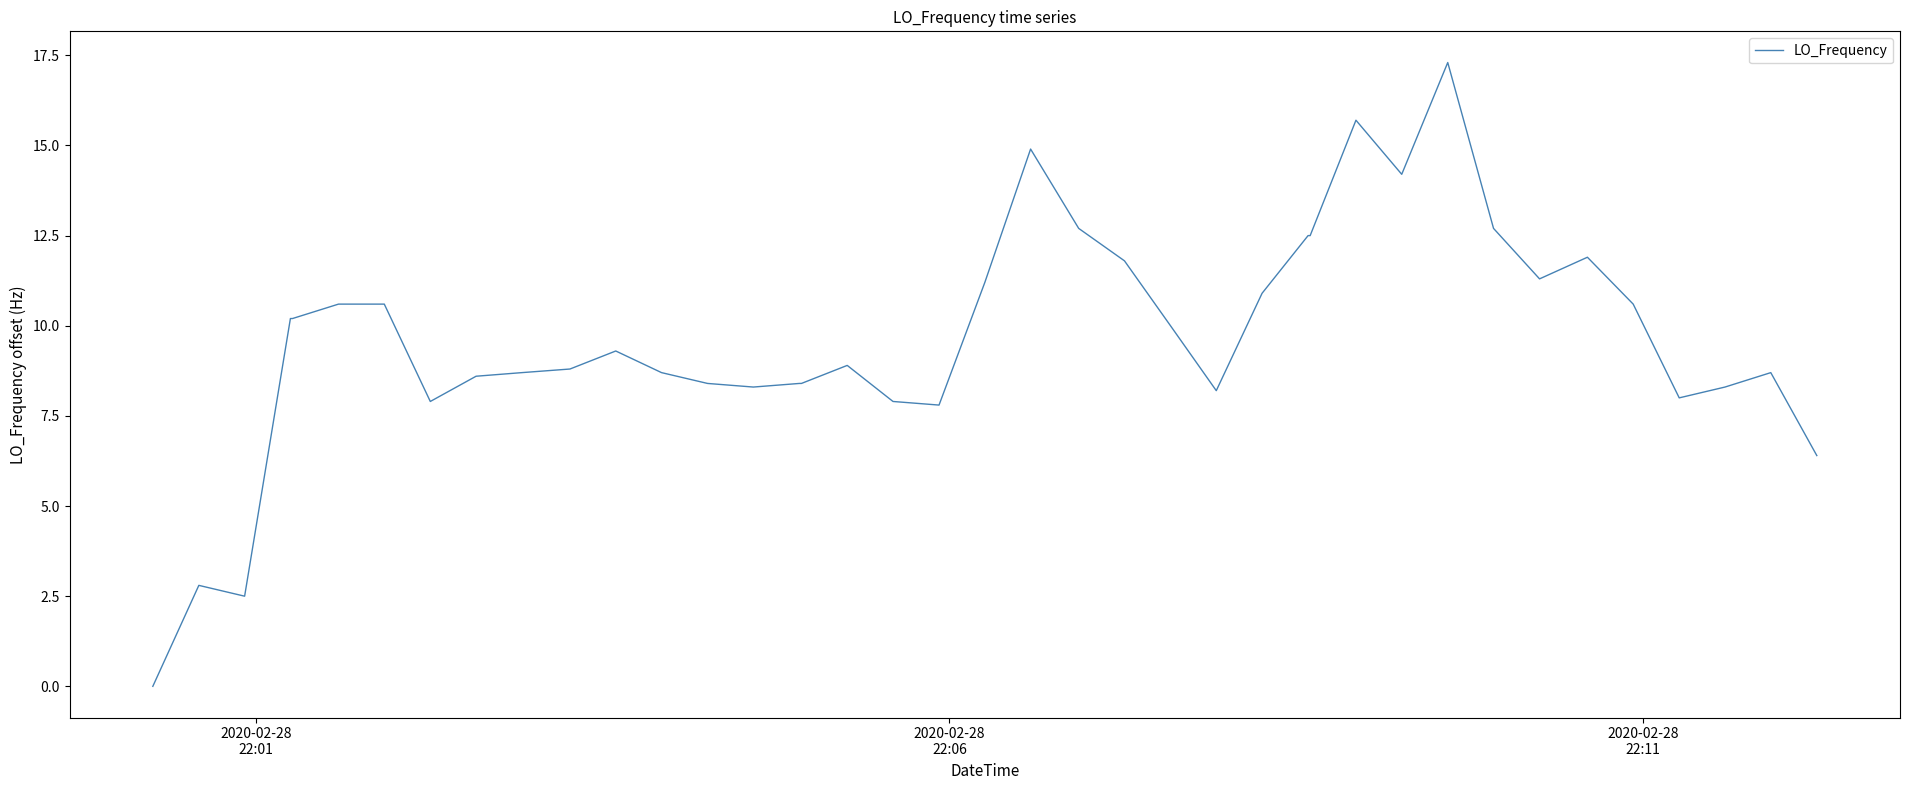

What is the greatest value displayed?

17.3